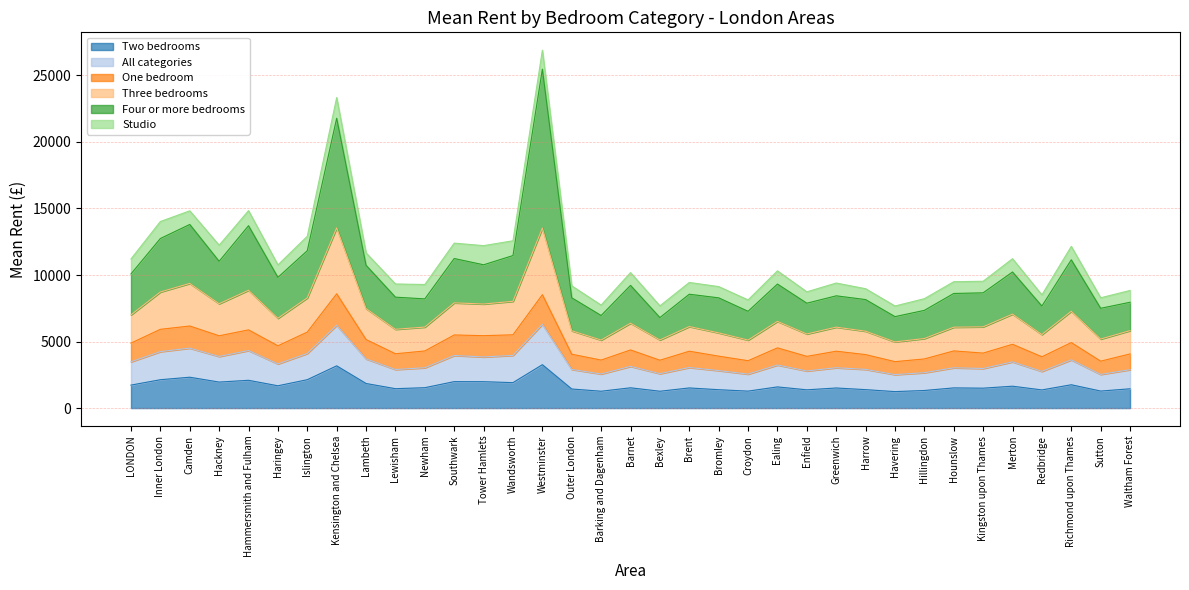

What is the lowest value of the Two bedrooms series?

1238